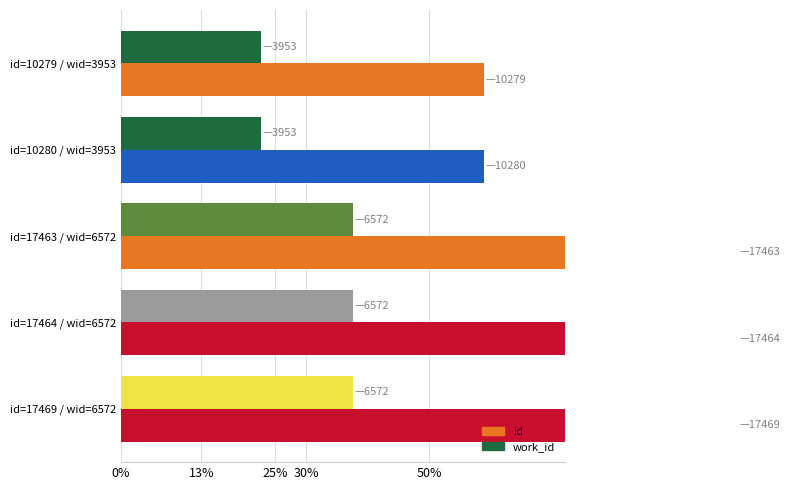

What is the minimum value for id?

0.6